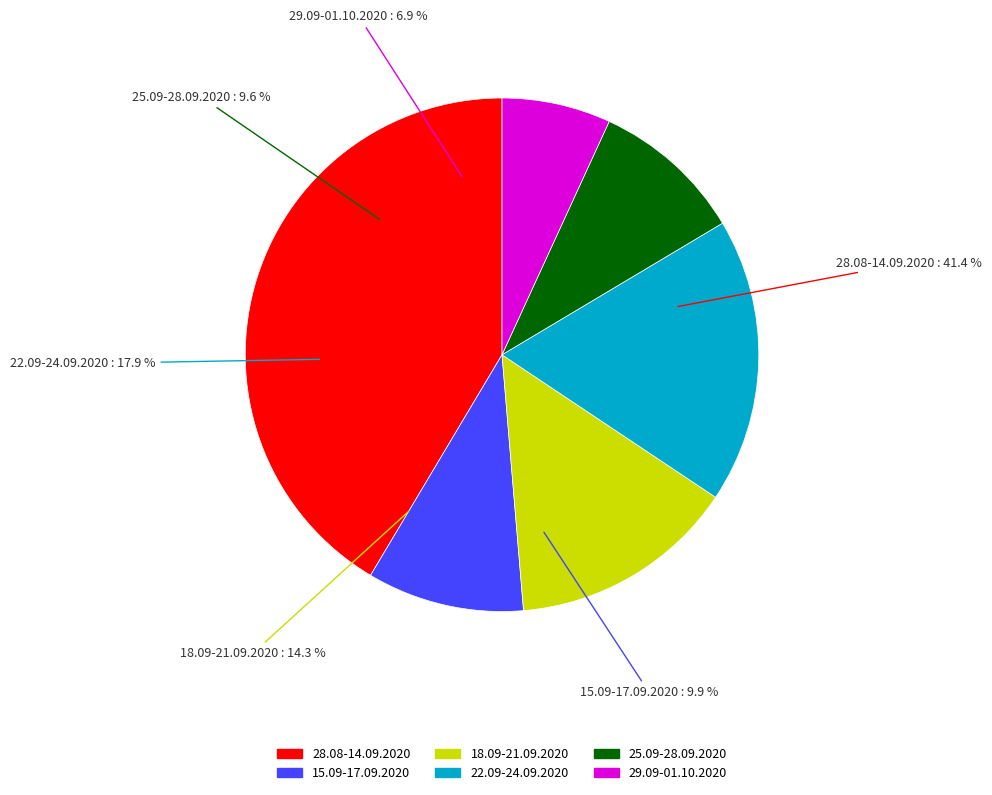

Rank the categories by value from lowest to highest.

29.09-01.10.2020, 25.09-28.09.2020, 15.09-17.09.2020, 18.09-21.09.2020, 22.09-24.09.2020, 28.08-14.09.2020